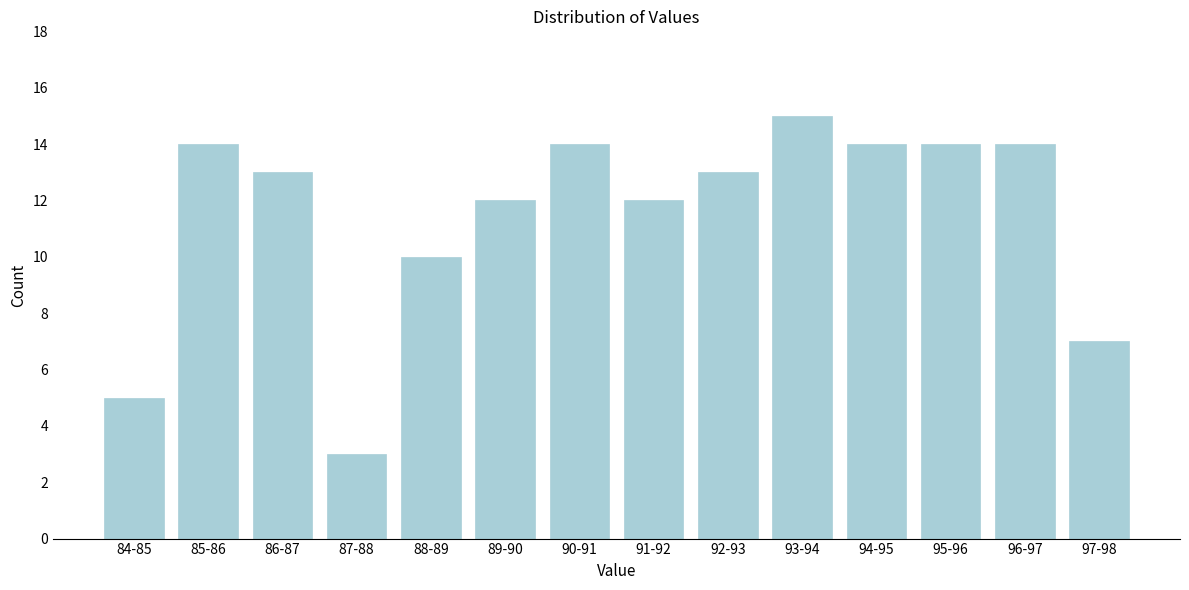

Reading right to left, what are all the values shown in this chart?

7	14	14	14	15	13	12	14	12	10	3	13	14	5